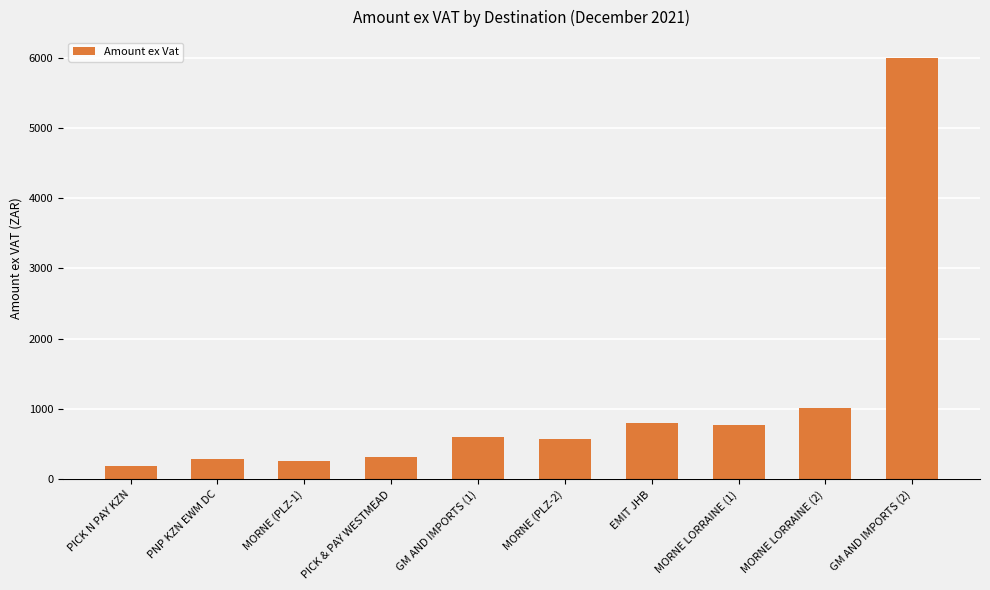

What is the ratio of the value at GM AND IMPORTS (1) to the value at PICK & PAY WESTMEAD?

1.9